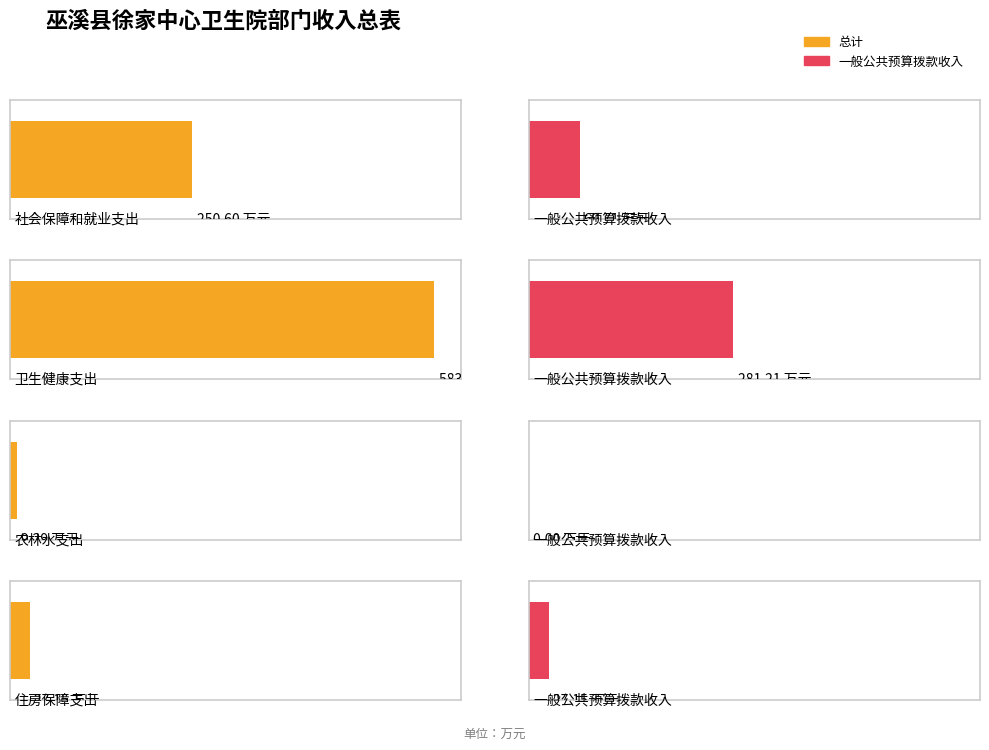

At which label does 总计 first exceed 250?

社会保障和就业支出